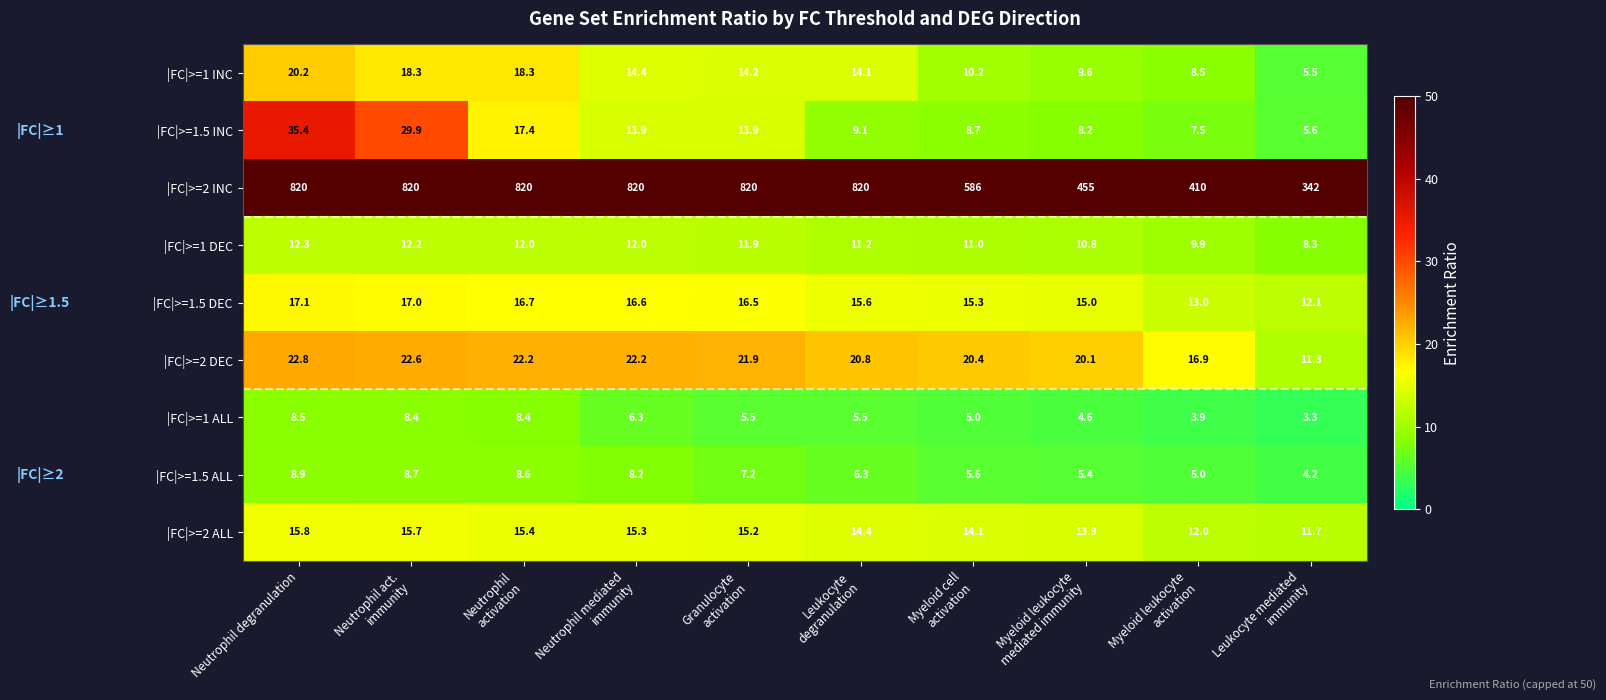

Rank the series by their maximum value, from lowest to highest.

|FC|>=1 ALL, |FC|>=1.5 ALL, |FC|>=1 DEC, |FC|>=2 ALL, |FC|>=1.5 DEC, |FC|>=1 INC, |FC|>=2 DEC, |FC|>=1.5 INC, |FC|>=2 INC